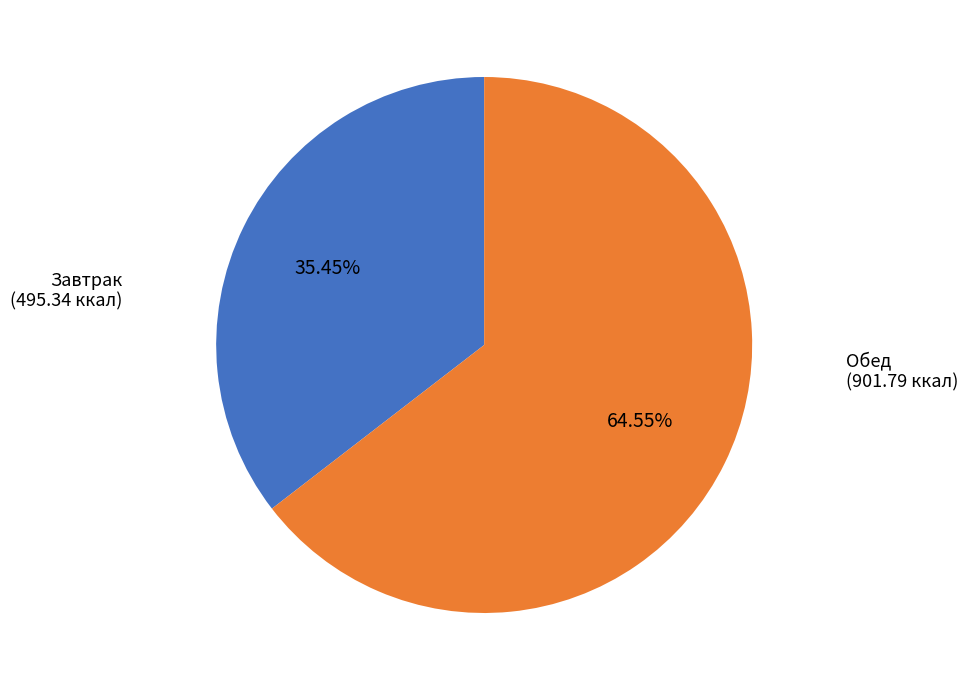

To the nearest percent, what is the average slice percentage?

50%